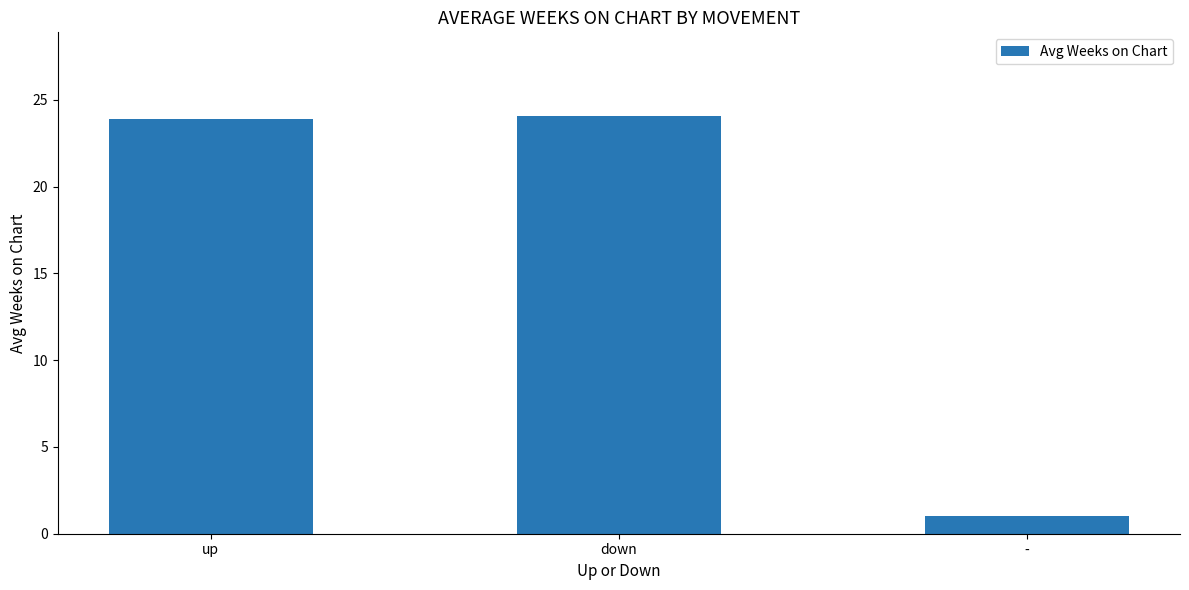

Reading left to right, list all the values displayed in this chart.

23.9	24.1	1.0